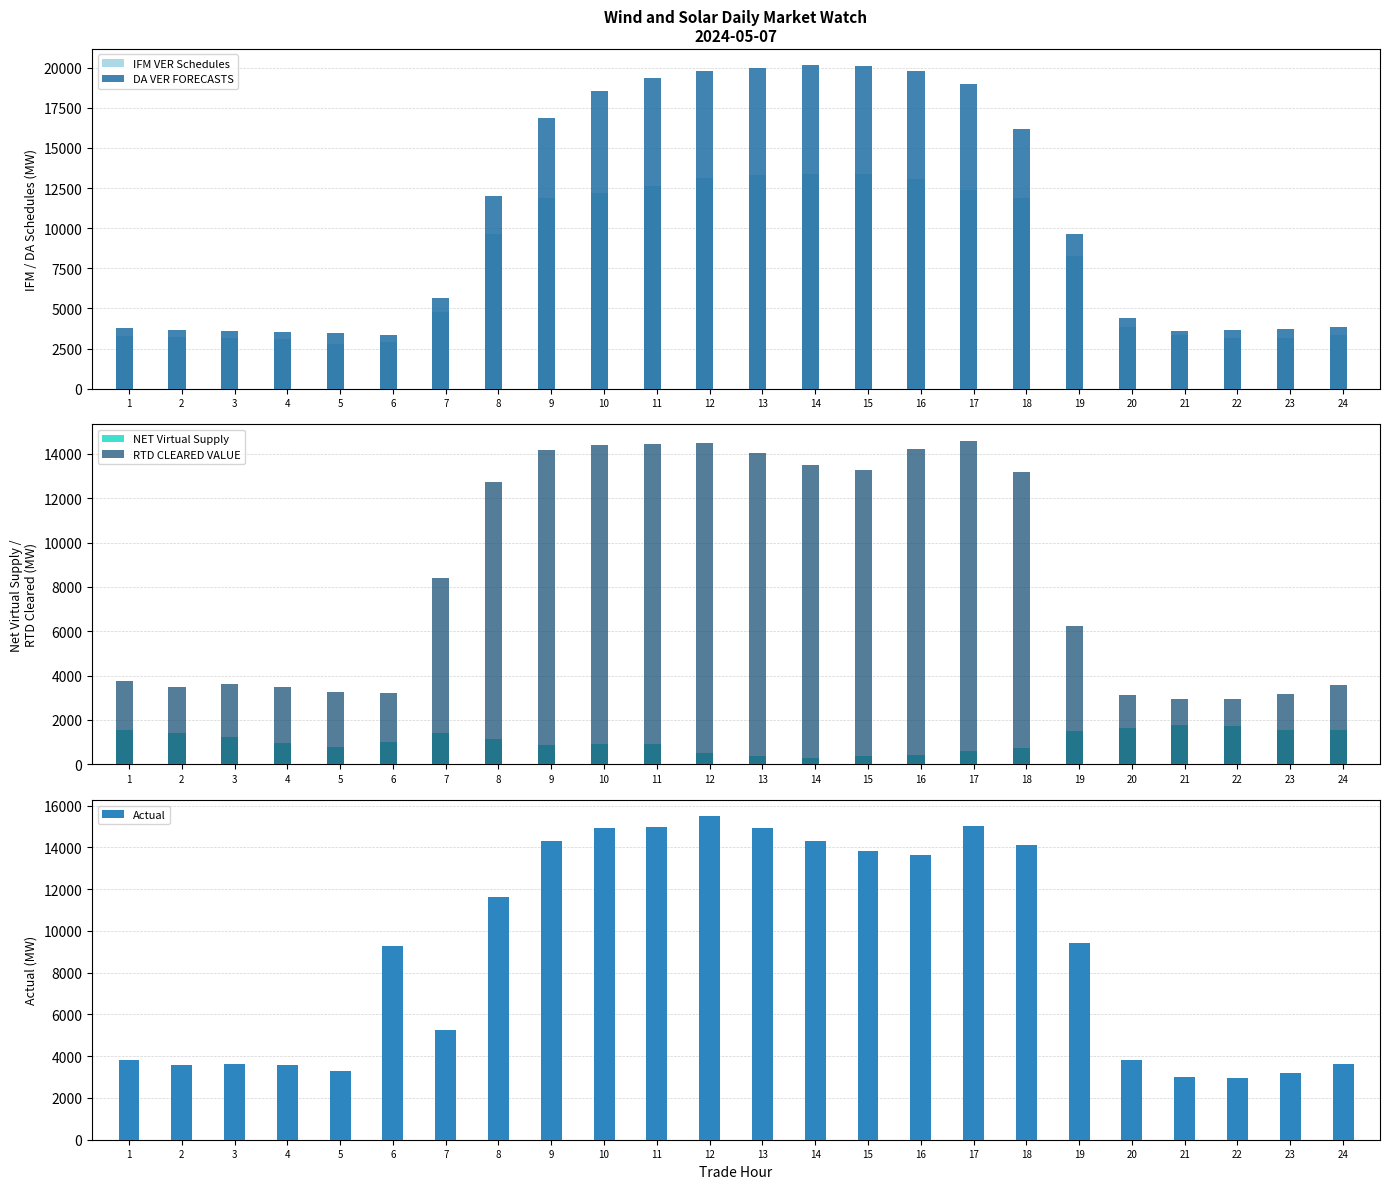

What is the sum of the DA VER FORECASTS values at 23 and 6?

7080.3